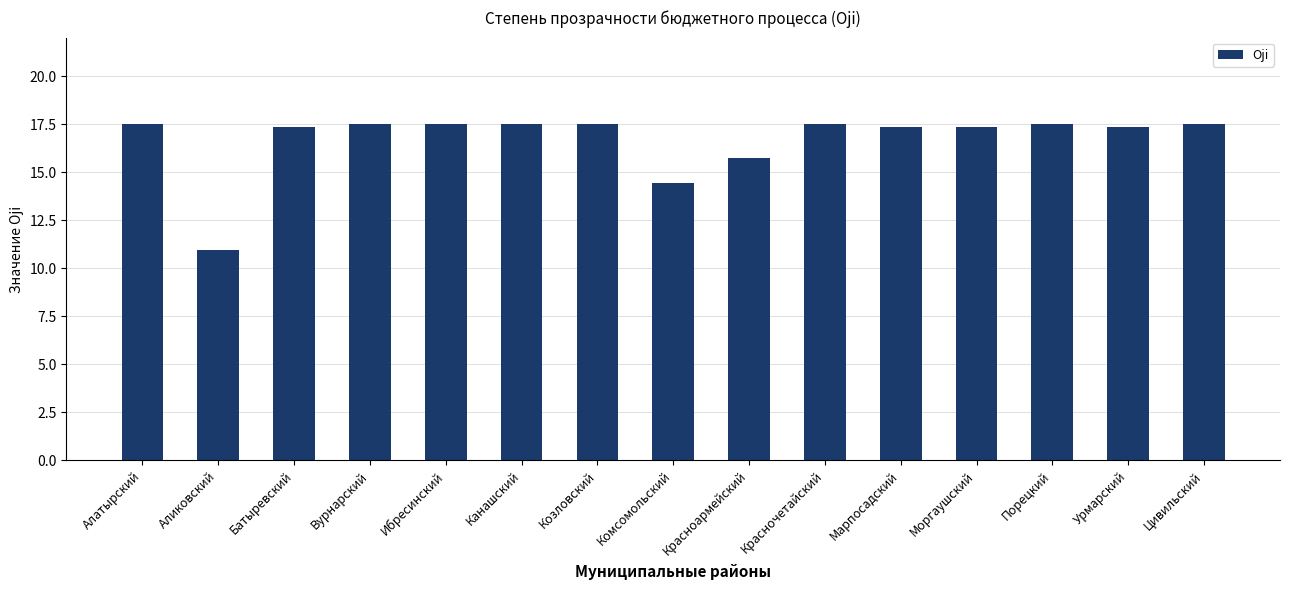

What is the sum of the values at Аликовский and Моргаушский?

28.3